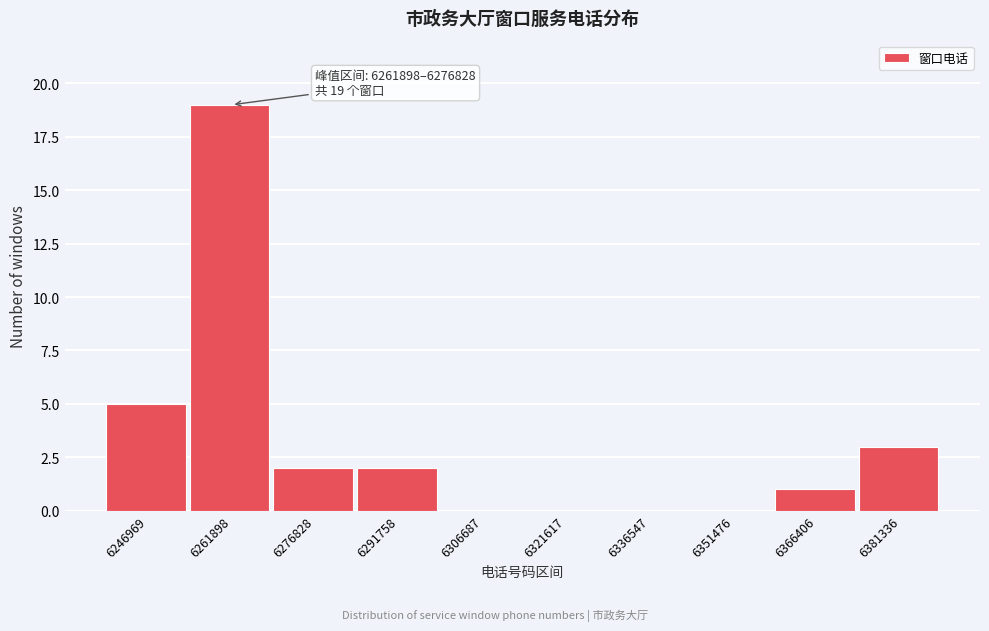

Reading left to right, list all the values displayed in this chart.

6246969=5	6261898=19	6276828=2	6291758=2	6306687=0	6321617=0	6336547=0	6351476=0	6366406=1	6381336=3